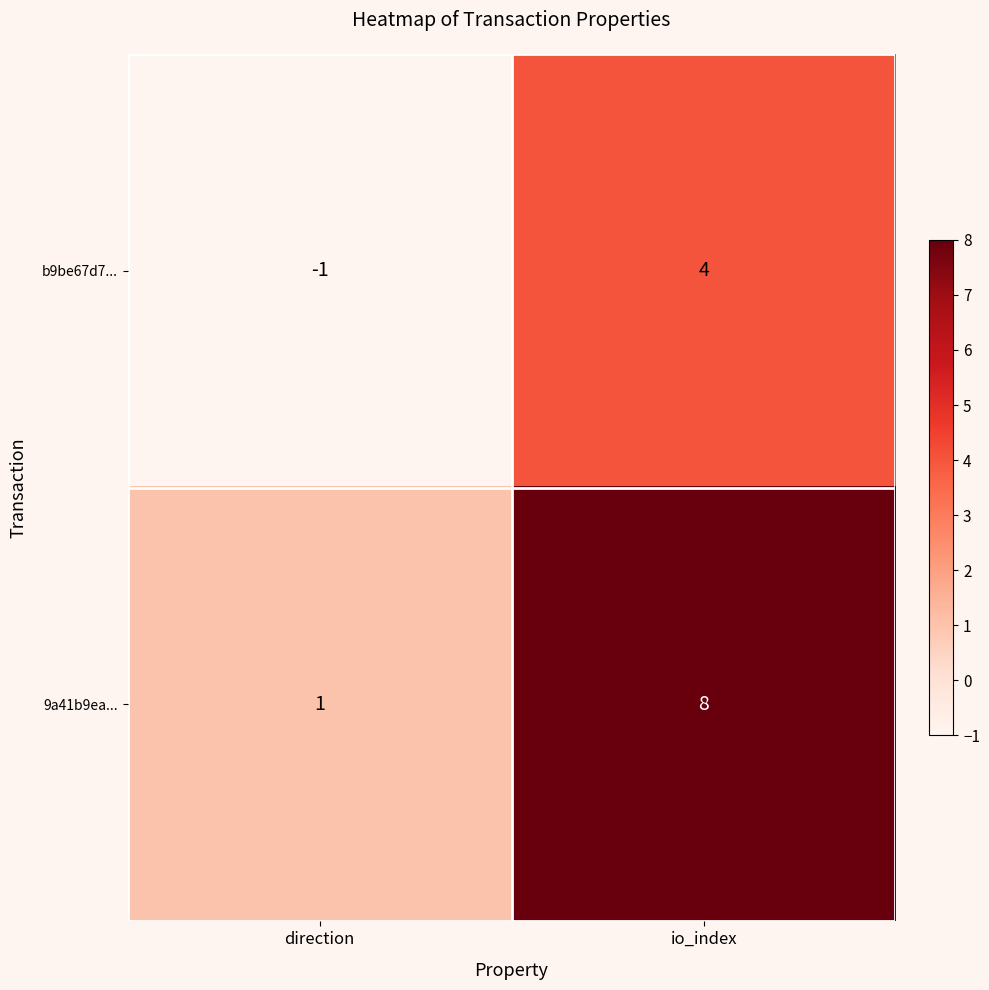

What is the greatest value displayed?

8